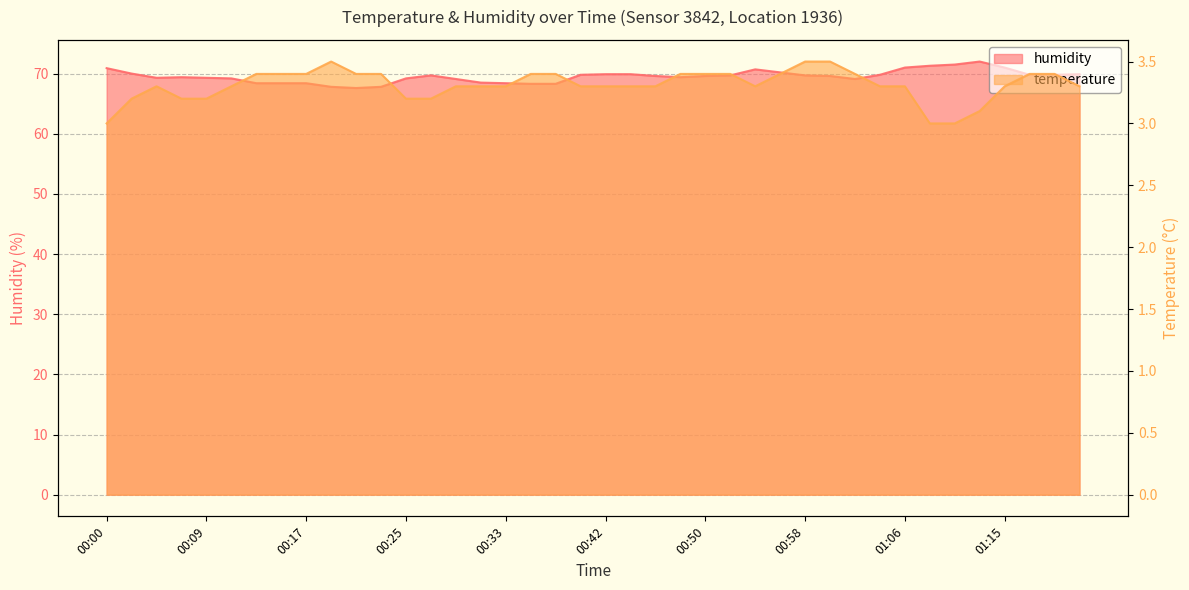

What position from the left is 00:46?

23